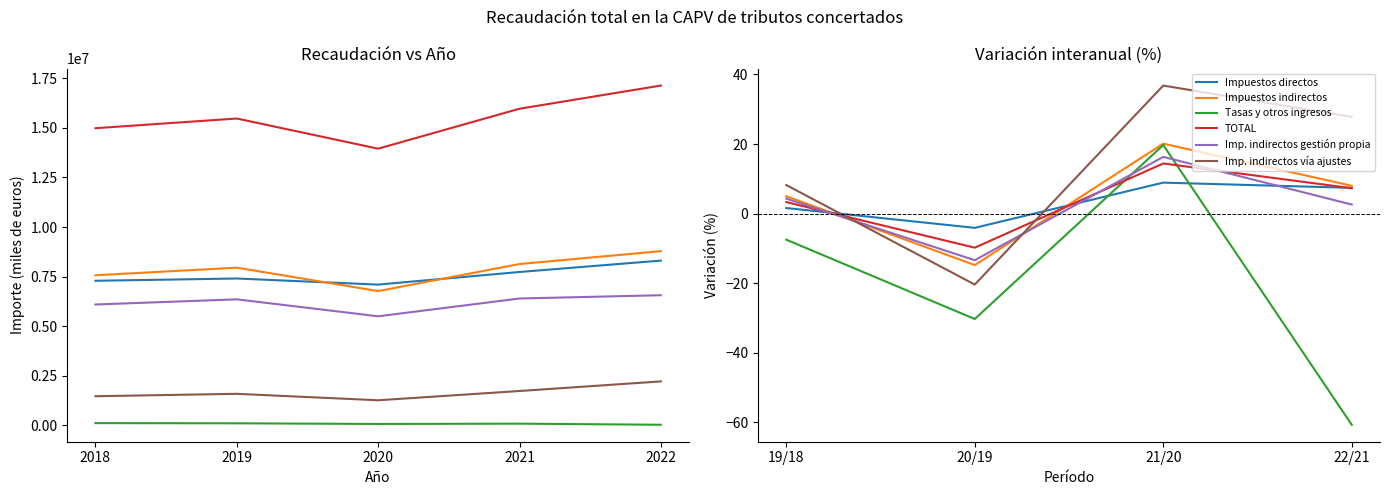

List the series in order of their peak value, lowest first.

Impuestos directos, TOTAL, Imp. indirectos gestión propia, Tasas y otros ingresos, Impuestos indirectos, Imp. indirectos vía ajustes